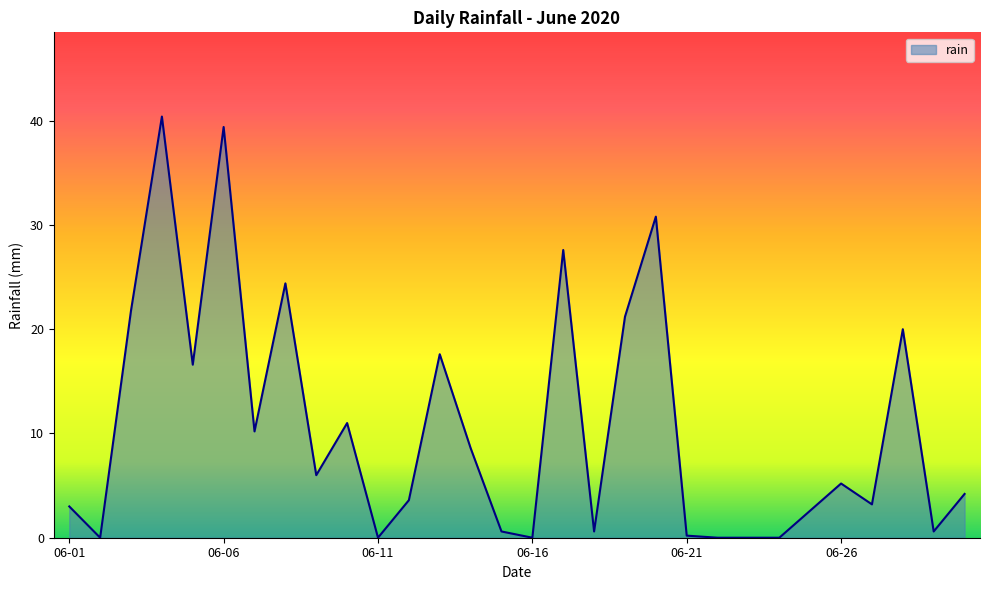

What is the difference between the maximum and minimum values?

40.4